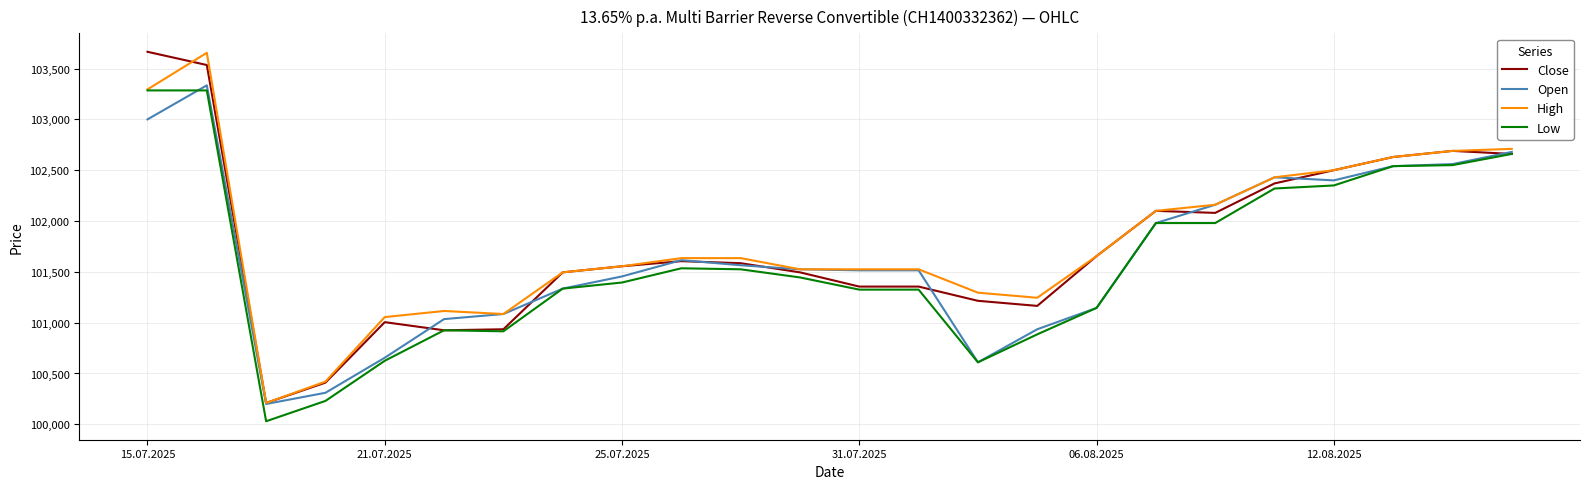

At how many categories does at least one series exceed 103063?

2